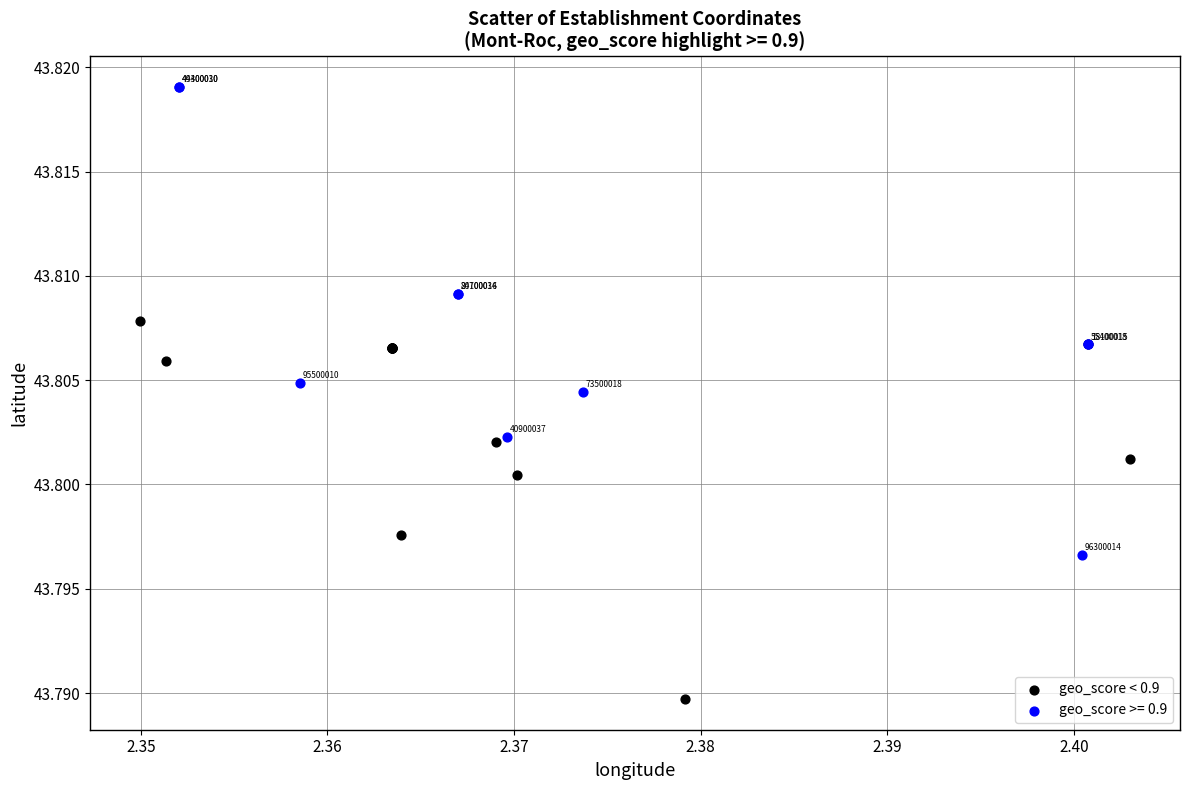

Which series has the largest Y range (max minus min)?

geo_score >= 0.9